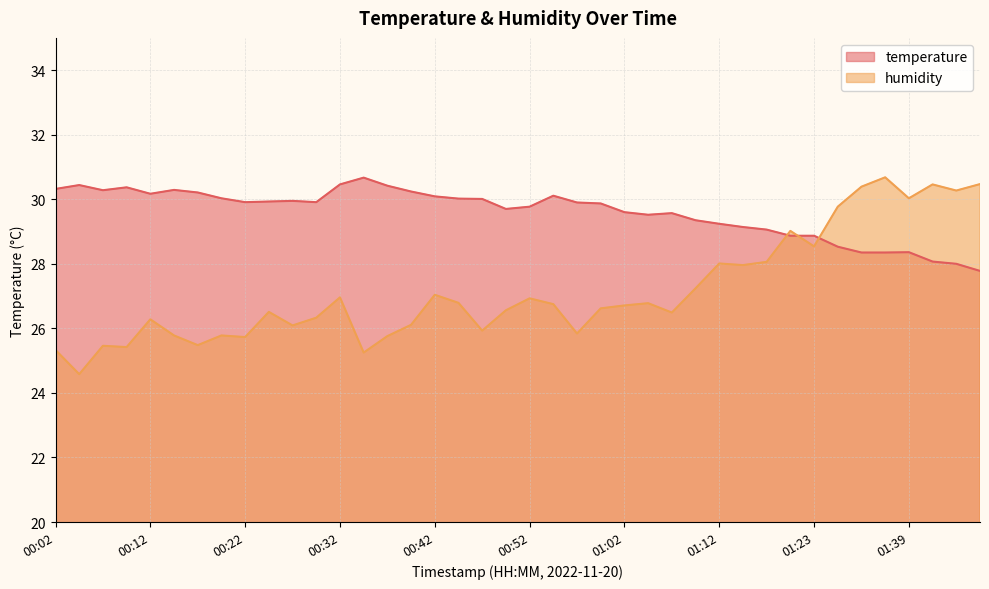

Is the value of temperature at 00:32 greater than the value of humidity at 00:37?

Yes